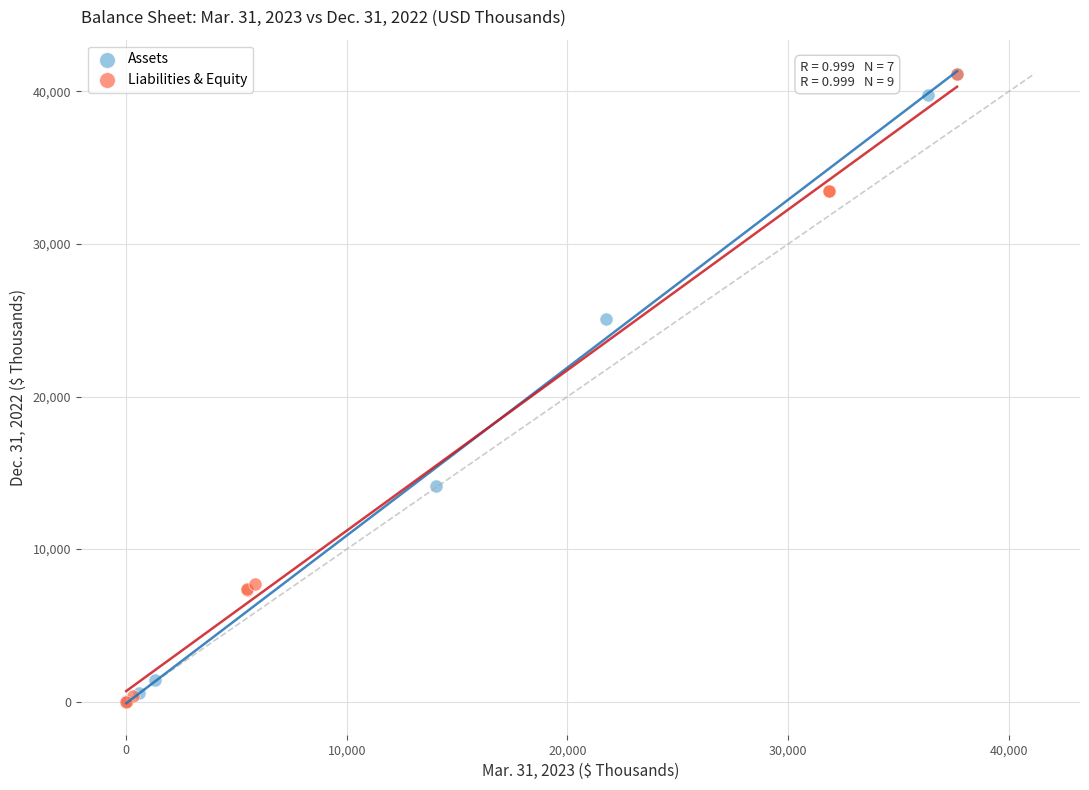

What are all the series names shown in the legend?

Assets, Liabilities & Equity